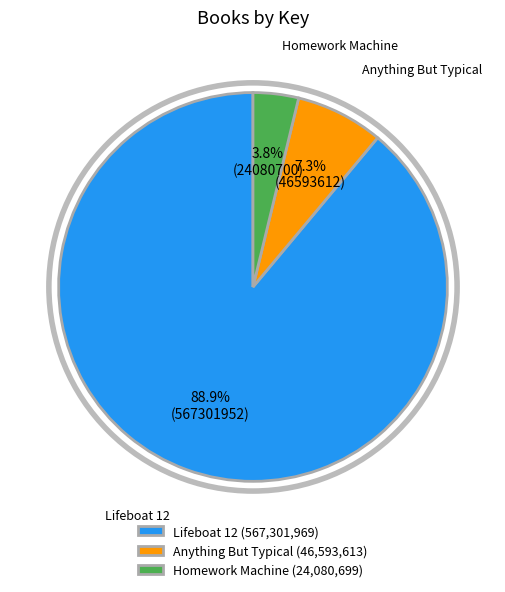

How many segments does this pie chart have?

3